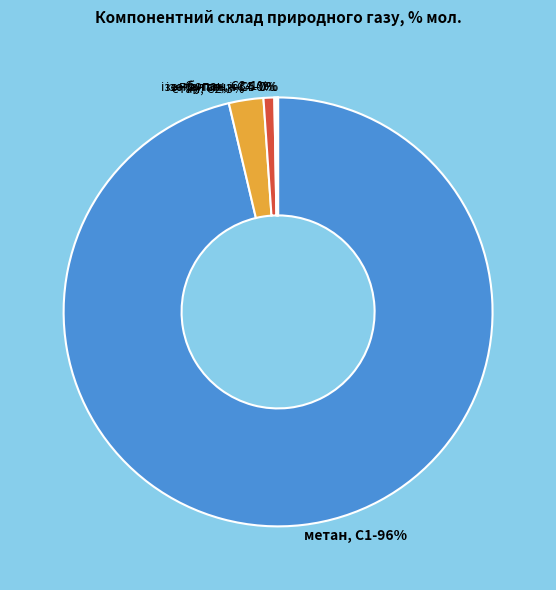

What percentage is the пропан, С3 slice, to the nearest percent?

1%